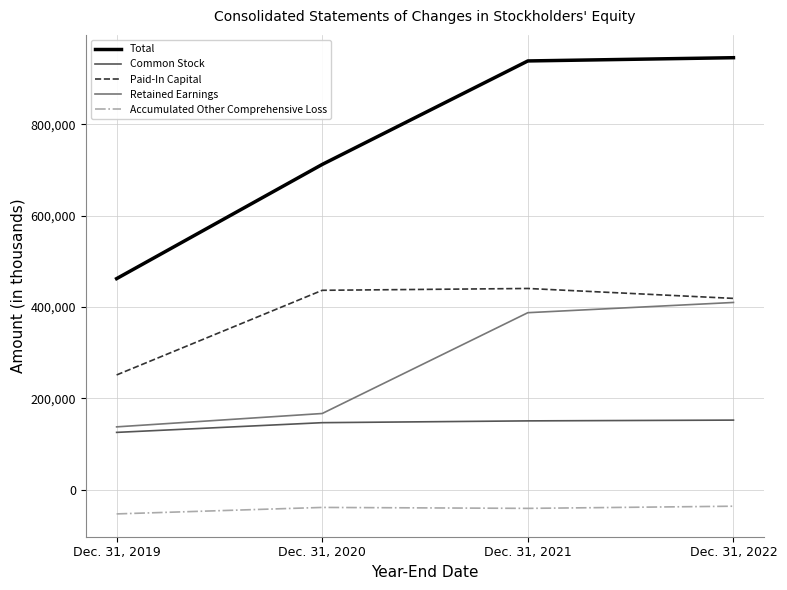

The Accumulated Other Comprehensive Loss series shows -38509 at Dec. 31, 2020. True or false?

True